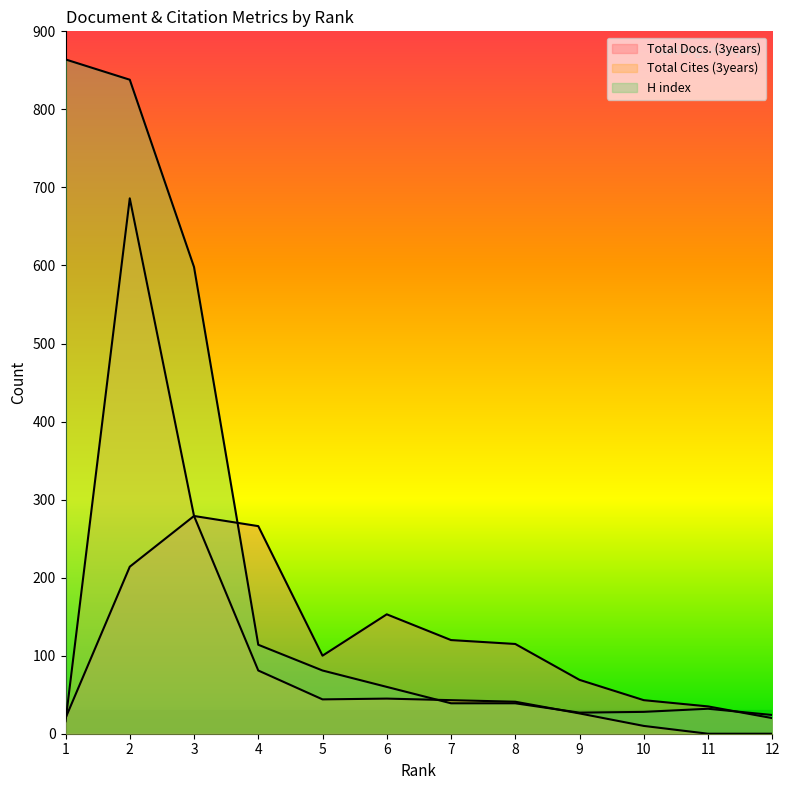

Reading right to left, what are all the values shown in this chart?

Total Docs. (3years): 20	35	43	69	115	120	153	100	266	279	214	20
Total Cites (3years): 0	0	10	26	41	43	45	44	81	279	686	16
H index: 24	32	28	27	39	39	60	81	114	598	838	864